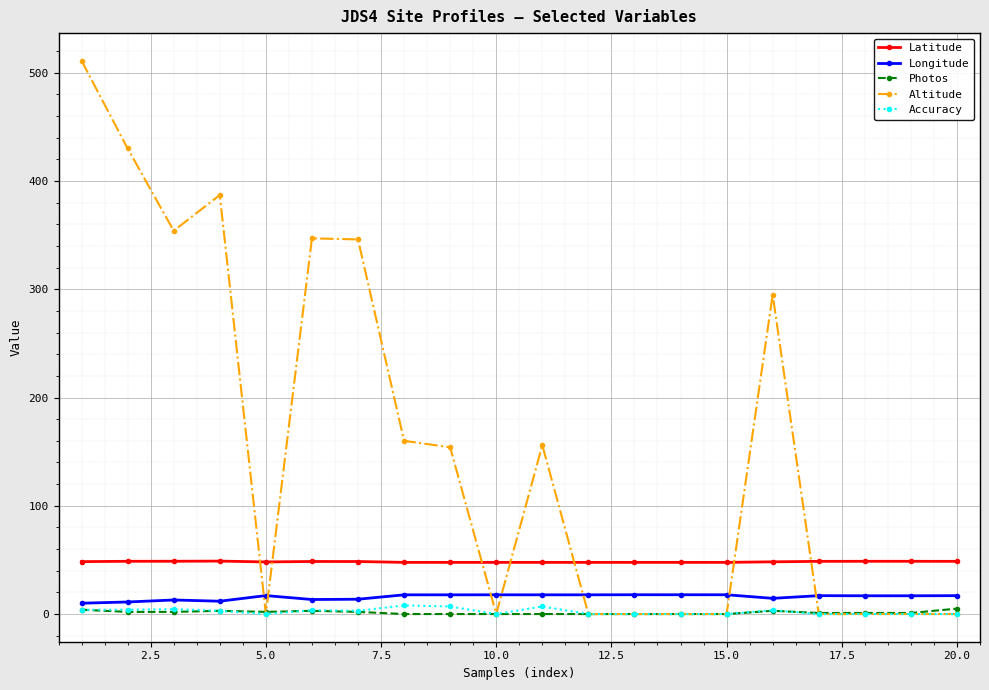

What is the average value of the Altitude series?

157.0